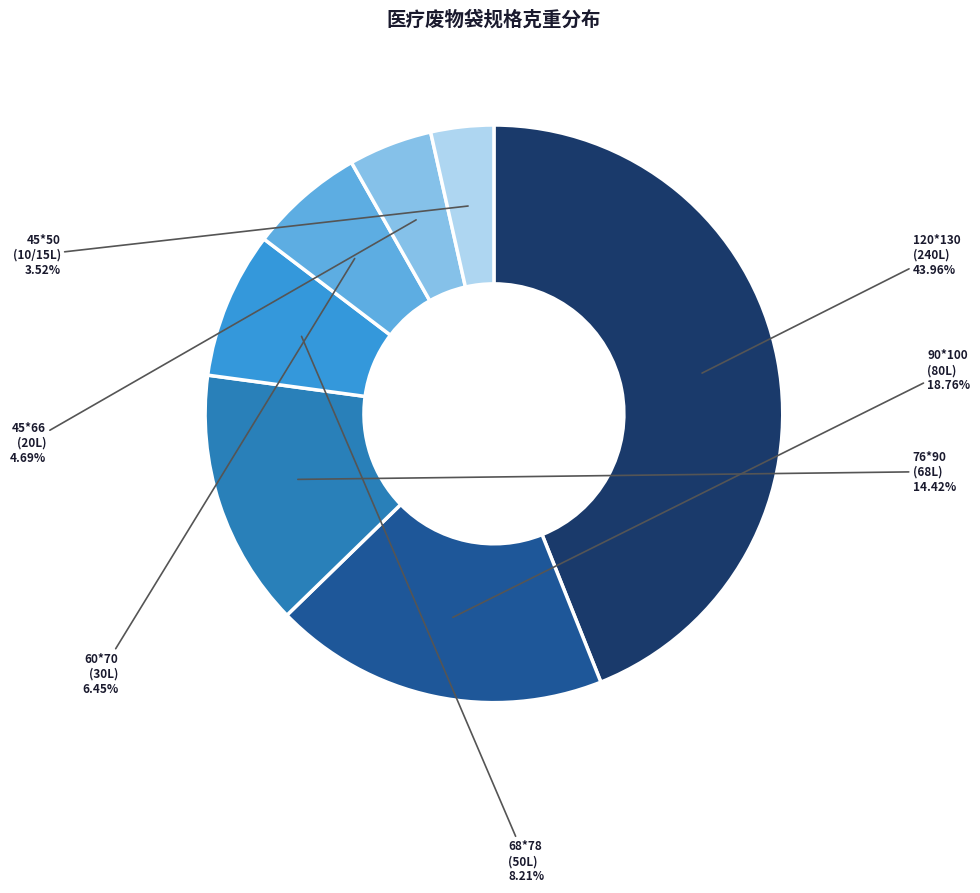

Is there a majority slice in this chart?

No